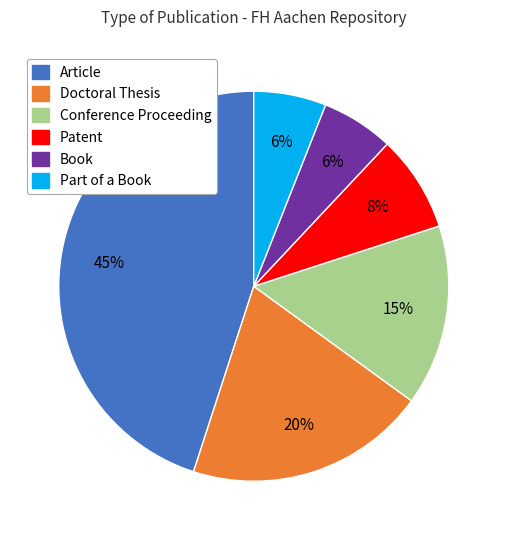

To the nearest percent, what is the average slice percentage?

17%